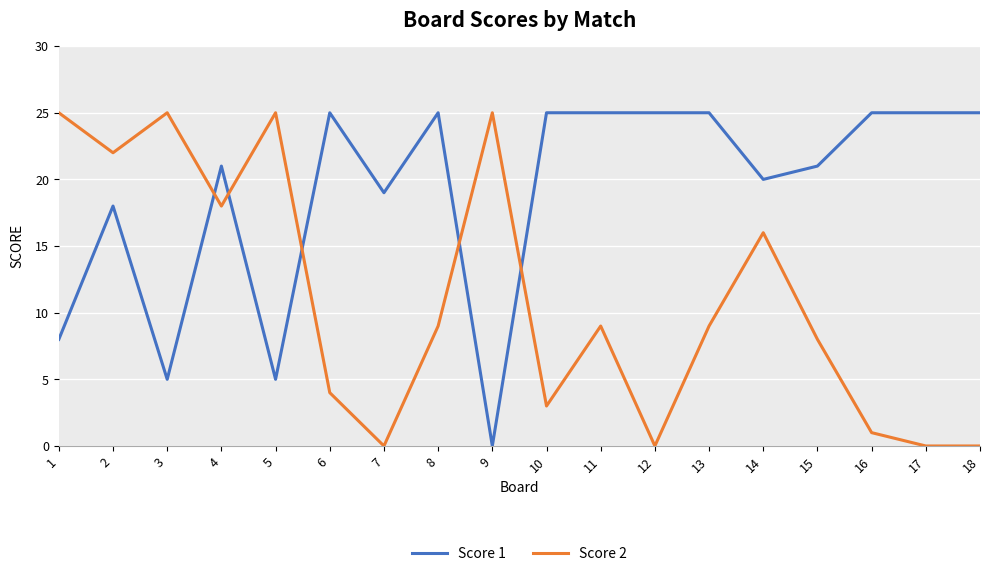

At 11, list the series in order from smallest to largest.

Score 2, Score 1